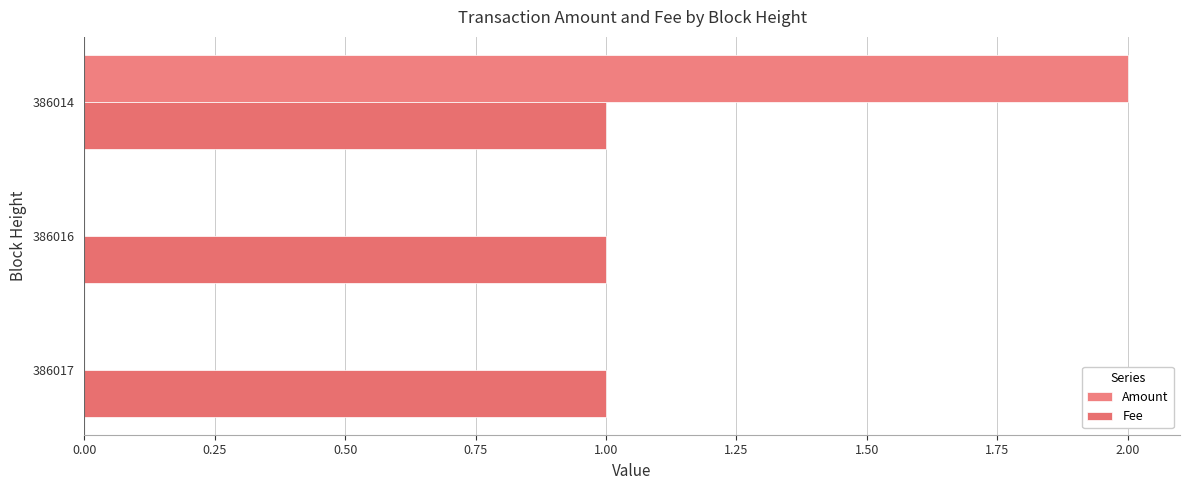

How many distinct data groups are displayed?

2